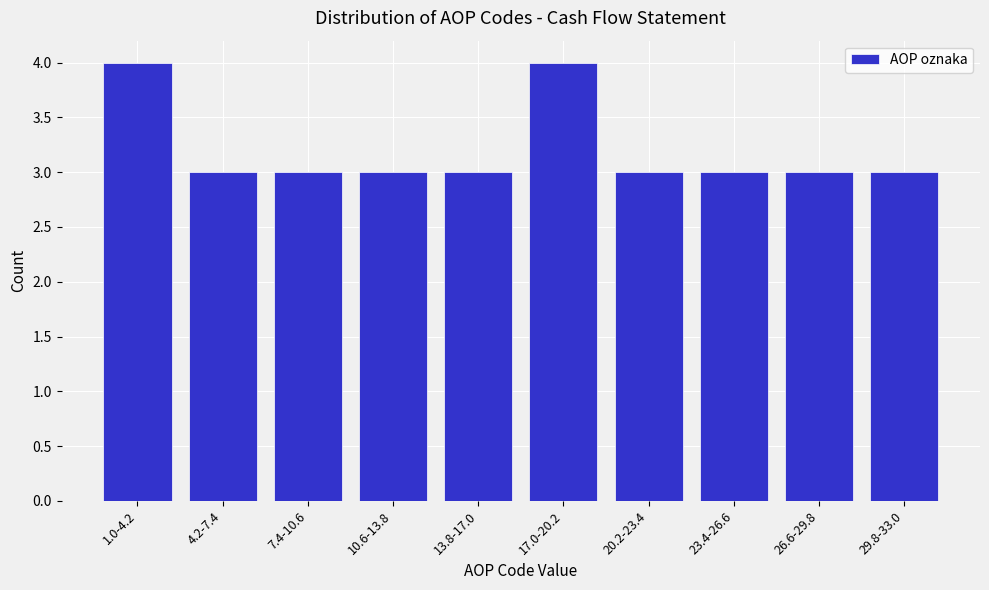

Reading left to right, list all the values displayed in this chart.

4	3	3	3	3	4	3	3	3	3